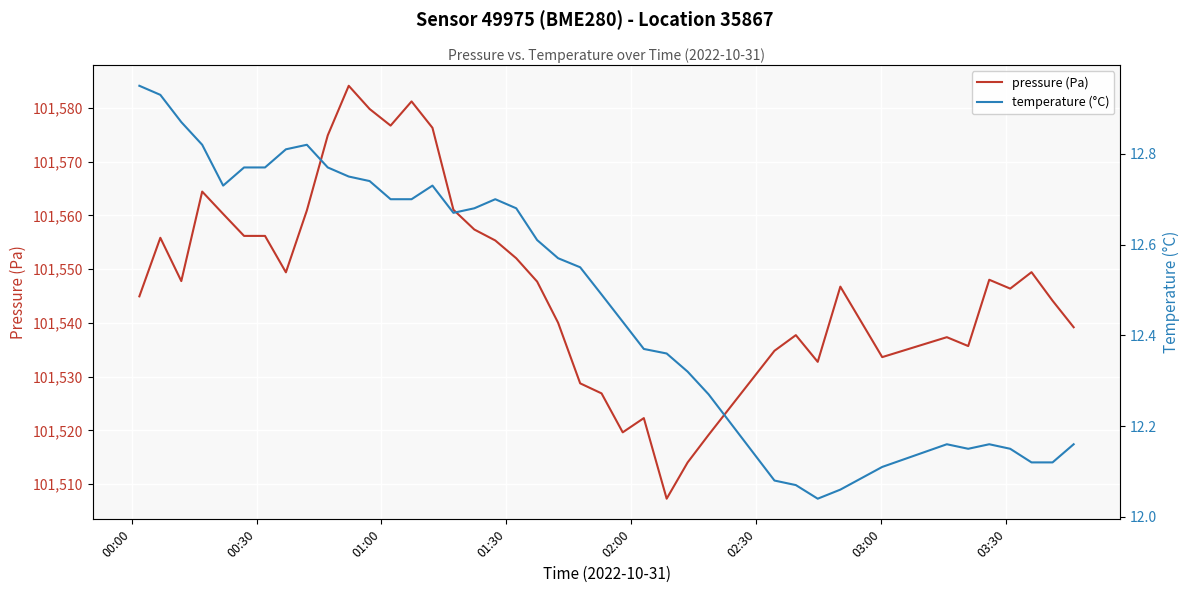

How many lines are shown in the chart?

2